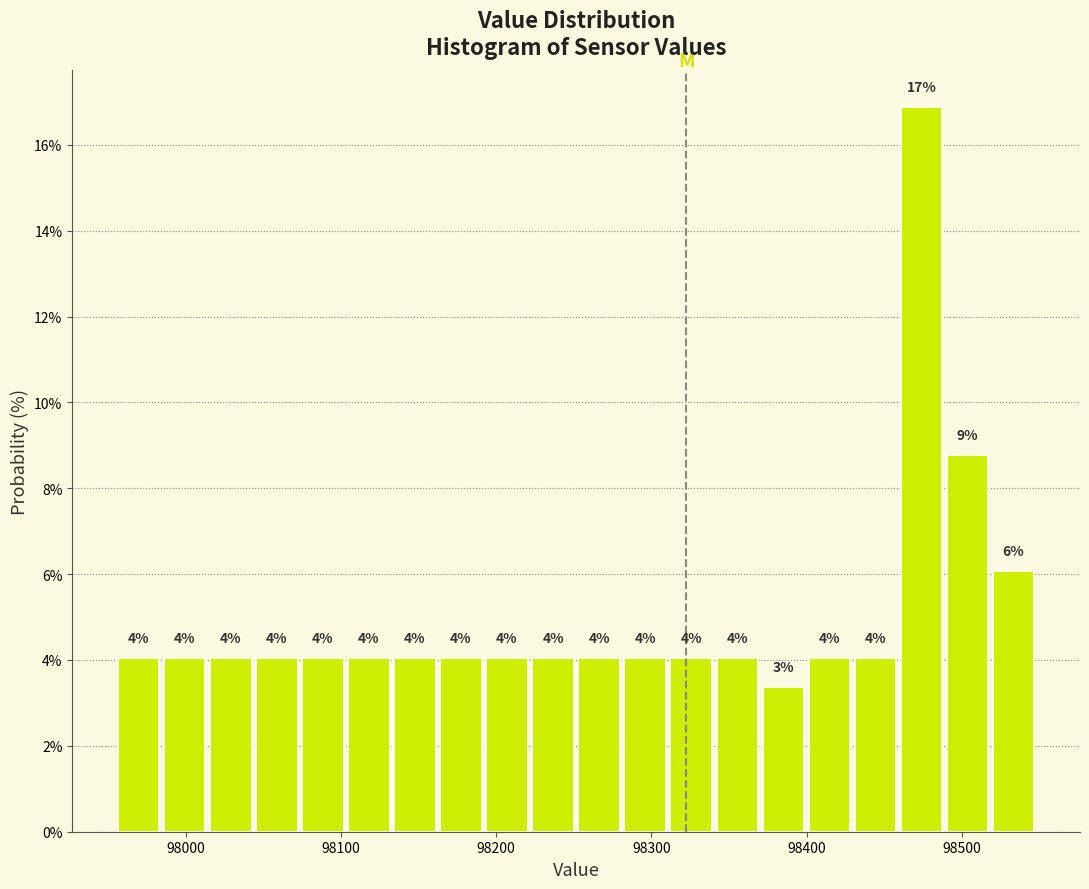

Around what value on the x-axis is the tallest bar? Give the approximate position of its centre, as read against the axis.

98470